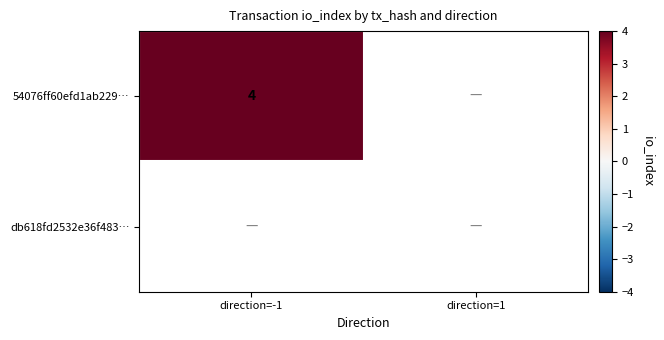

The value of 54076ff60efd1ab229… at direction=-1 is 2. True or false?

False